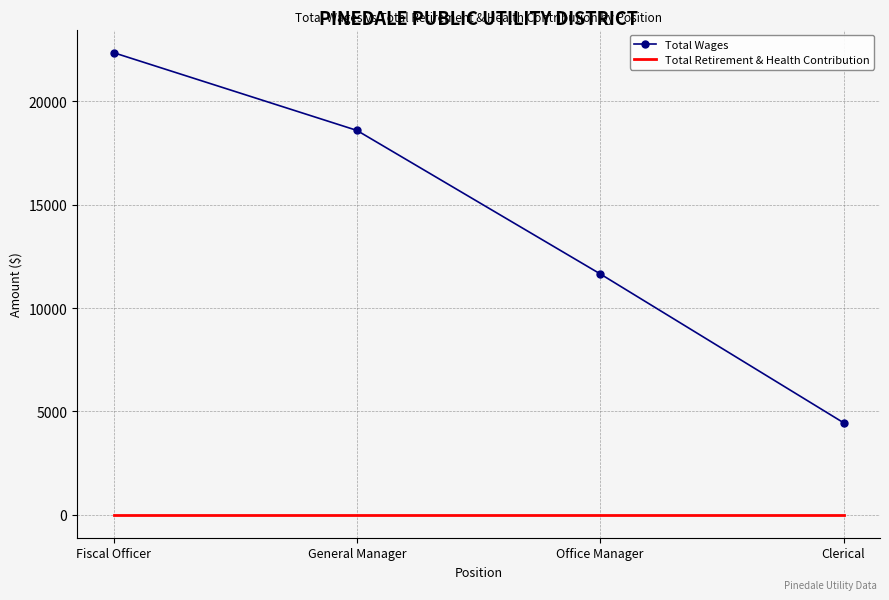

Is the value of Total Wages at General Manager greater than the value of Total Retirement & Health Contribution at Clerical?

Yes